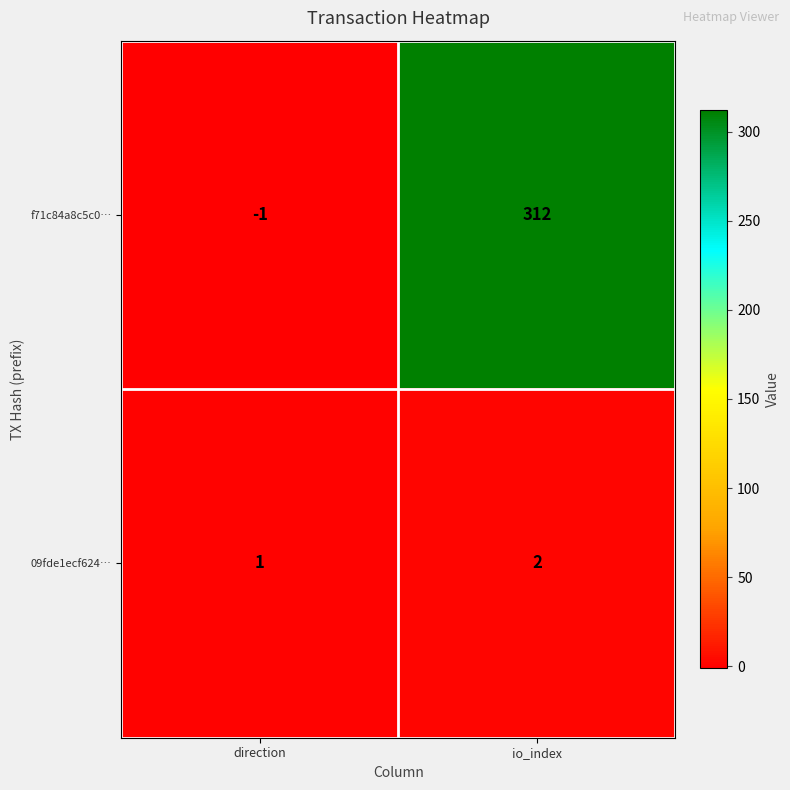

At direction, list the series in order from smallest to largest.

f71c84a8c5c0…, 09fde1ecf624…